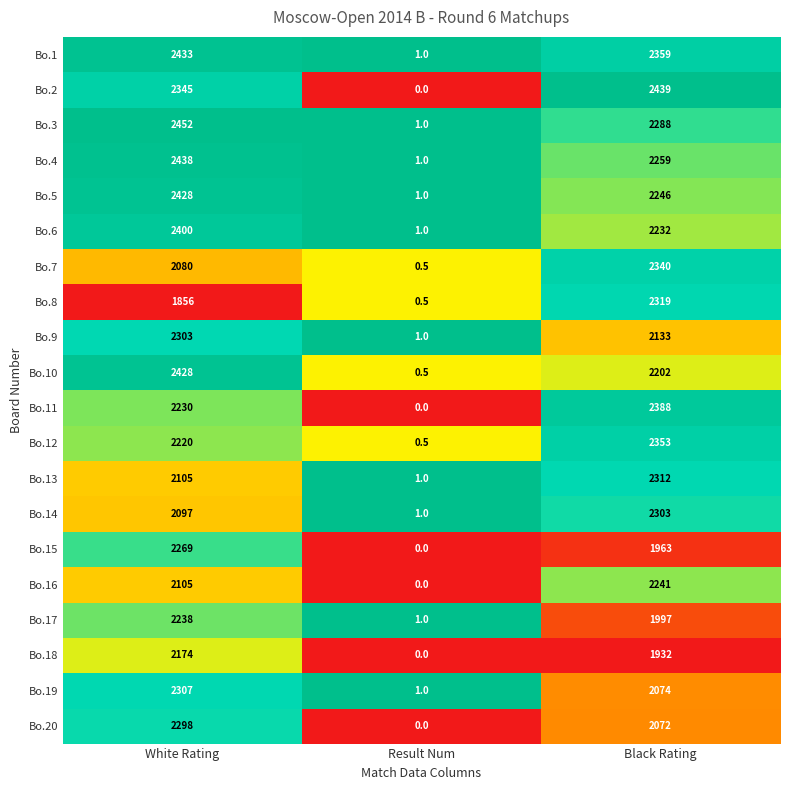

What is the difference between the maximum and minimum values in the Bo.3 series?

2451.0